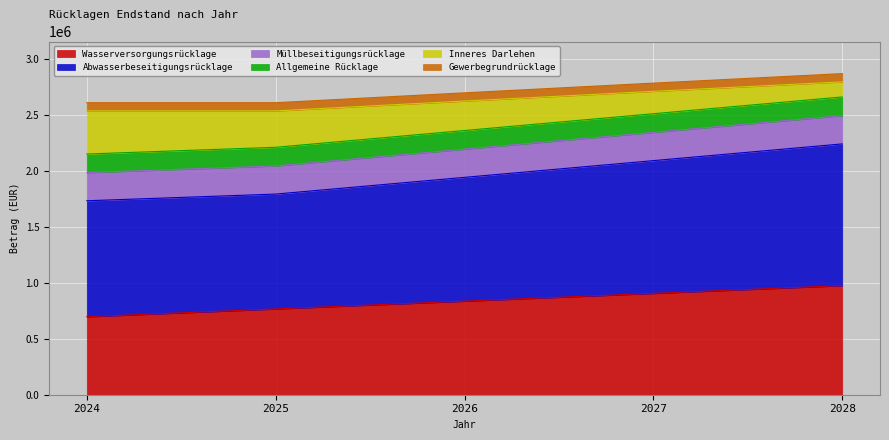

What is the total value across all series at 2025?

2611900